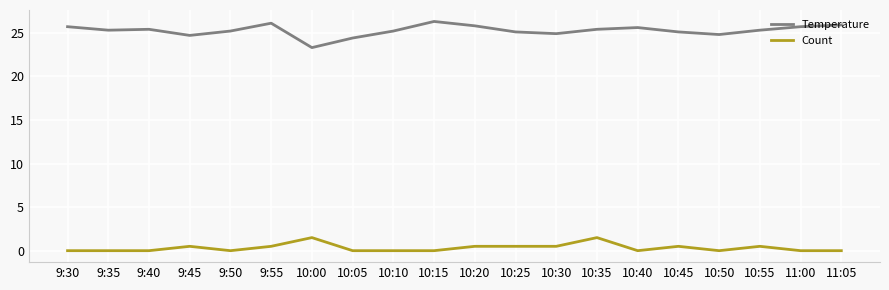

True or false: Temperature has a value of 9.9 at 9:50.

False